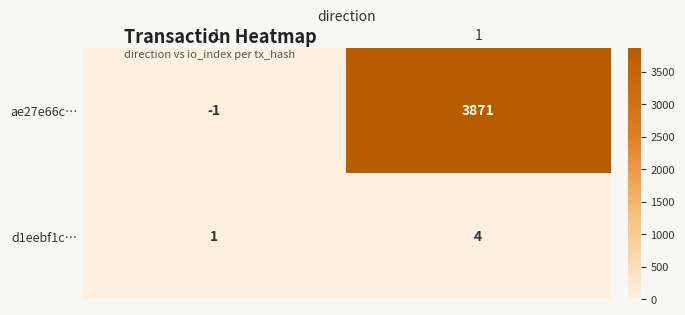

Reading right to left, what are all the values shown in this chart?

ae27e66c…: 3871	-1
d1eebf1c…: 4	1